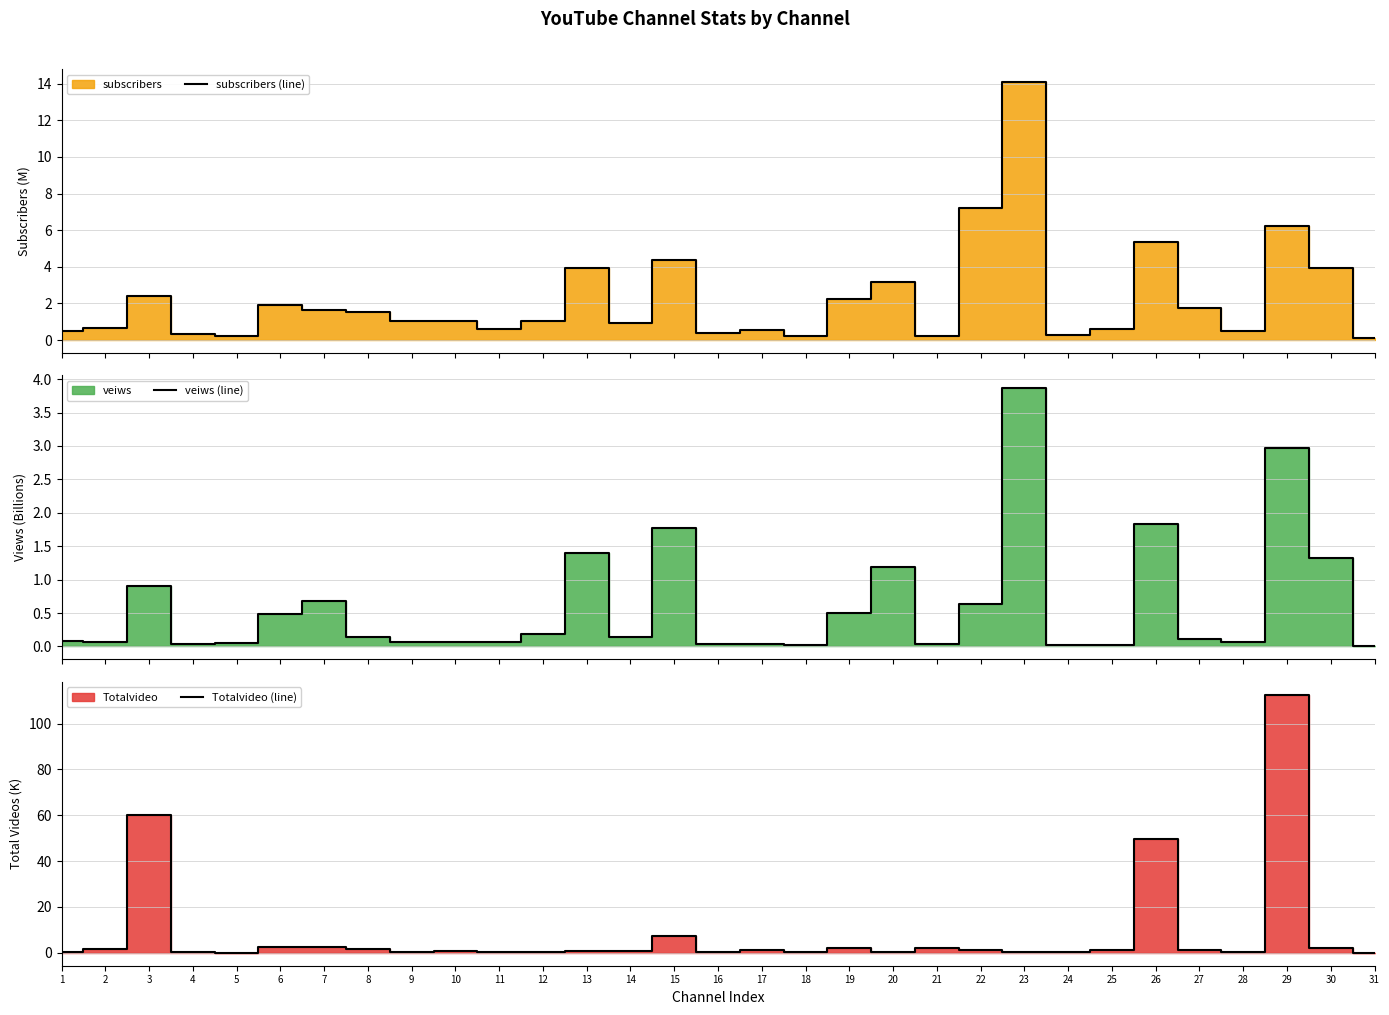

List the series in order of their overall mean, lowest first.

veiws (line), subscribers (line), Totalvideo (line)